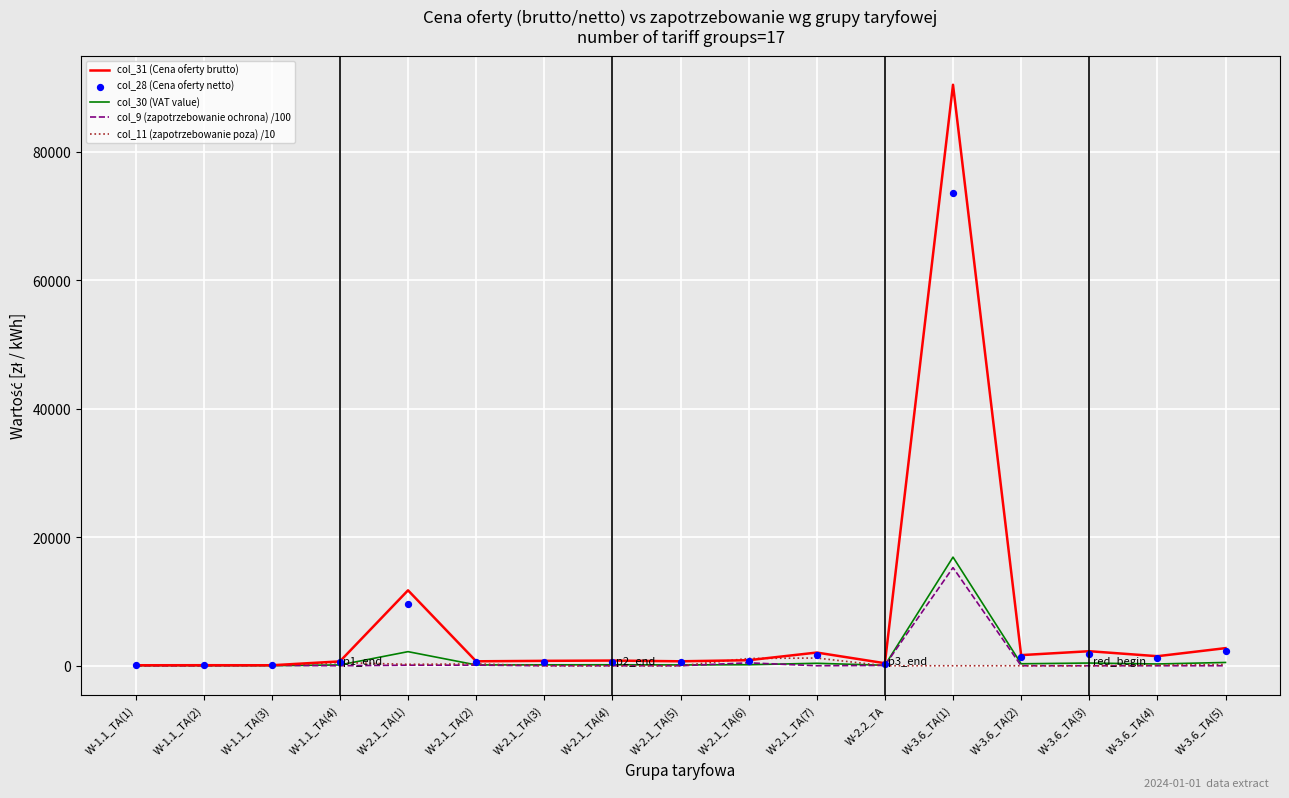

At which category is the sum across all series the highest?

W-3.6_TA(1)